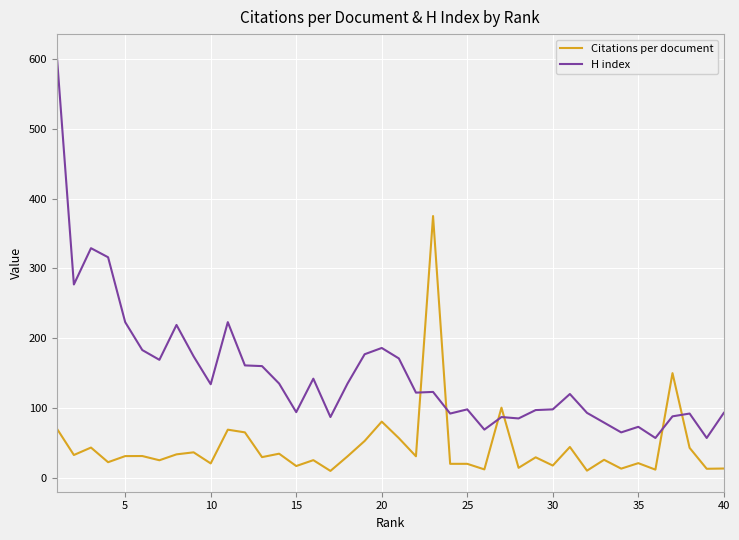

List the series in order of their peak value, lowest first.

Citations per document, H index